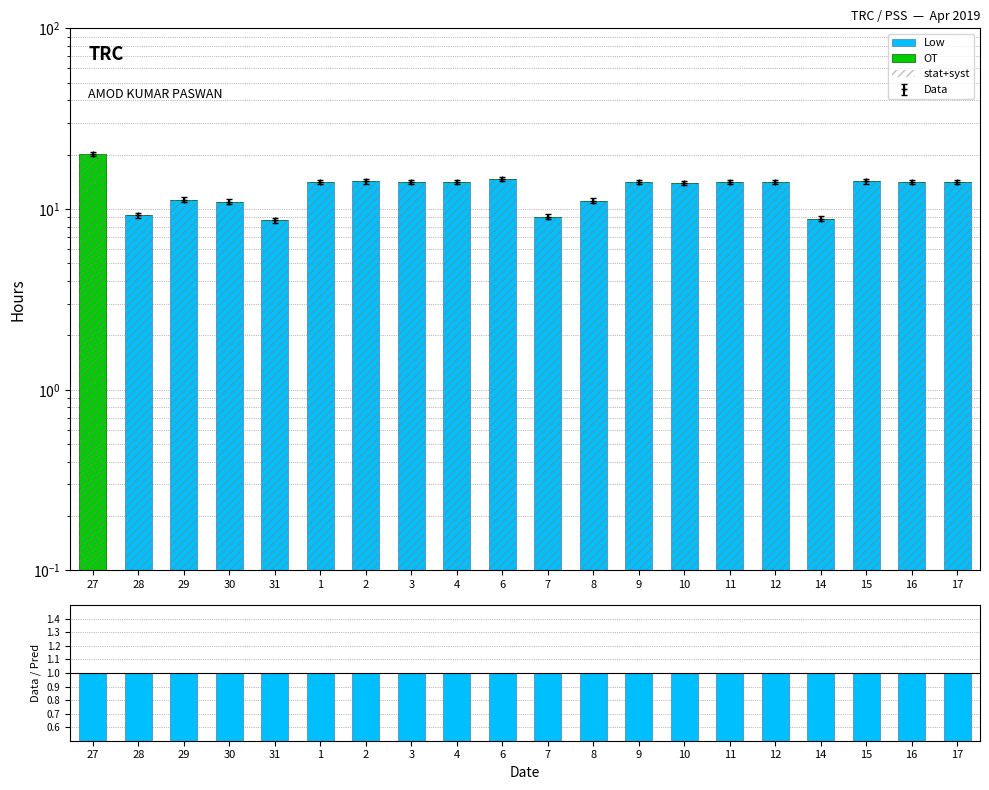

At which label does Data/Pred reach its peak?

27